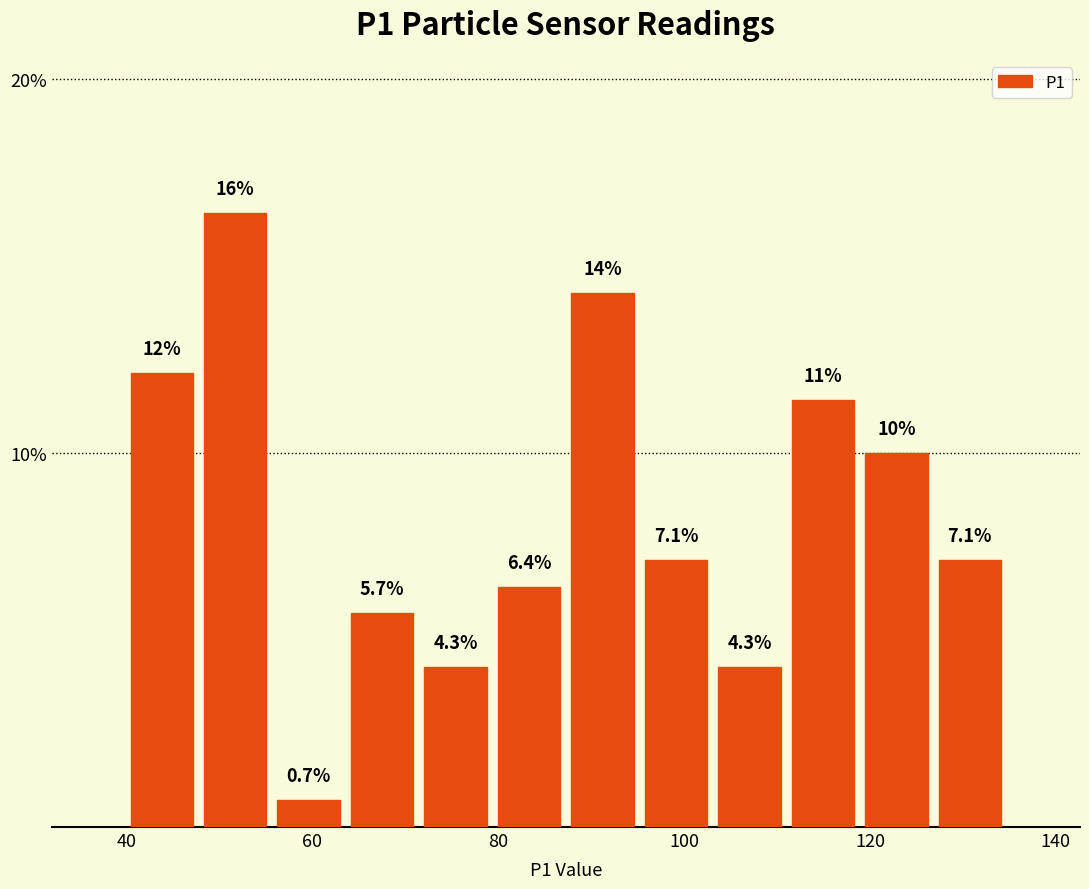

Read against the x-axis, roughly where is the centre of the tallest bar?

52